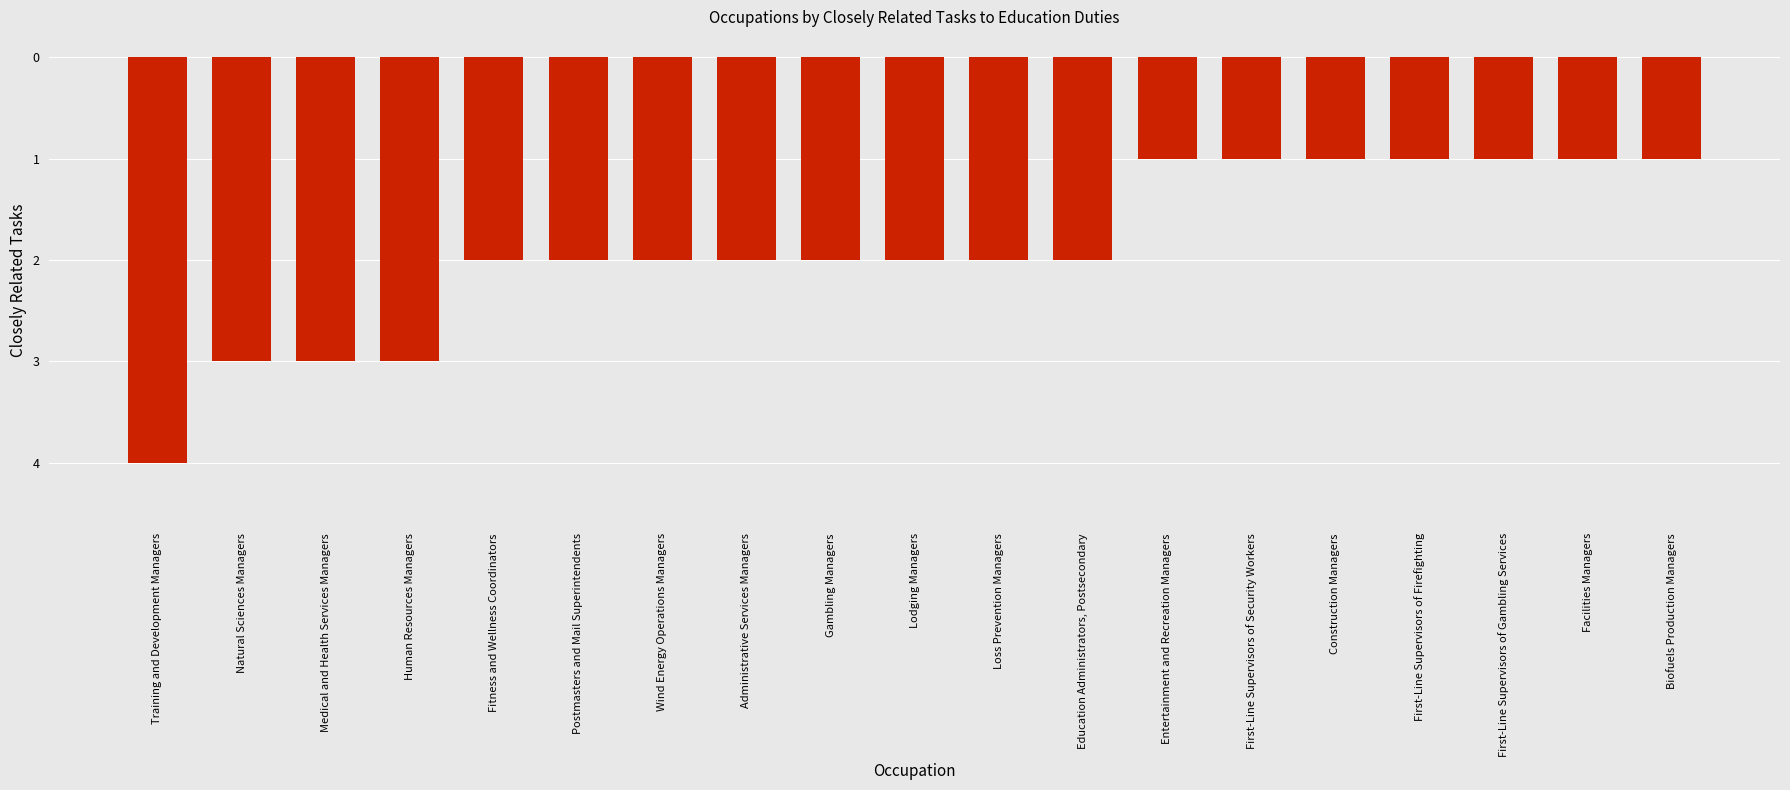

Does the chart contain any negative values?

Yes